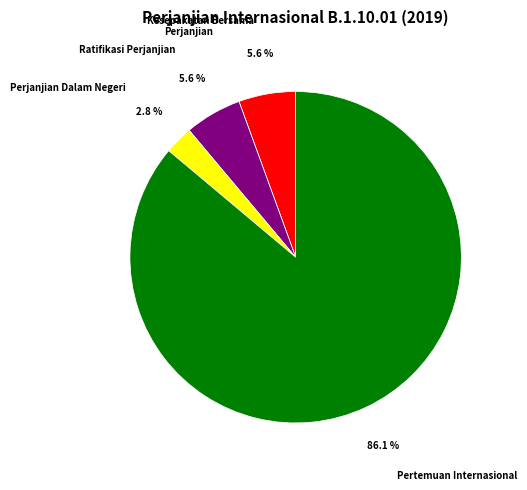

Which slice represents more than half of the pie?

Pertemuan Internasional